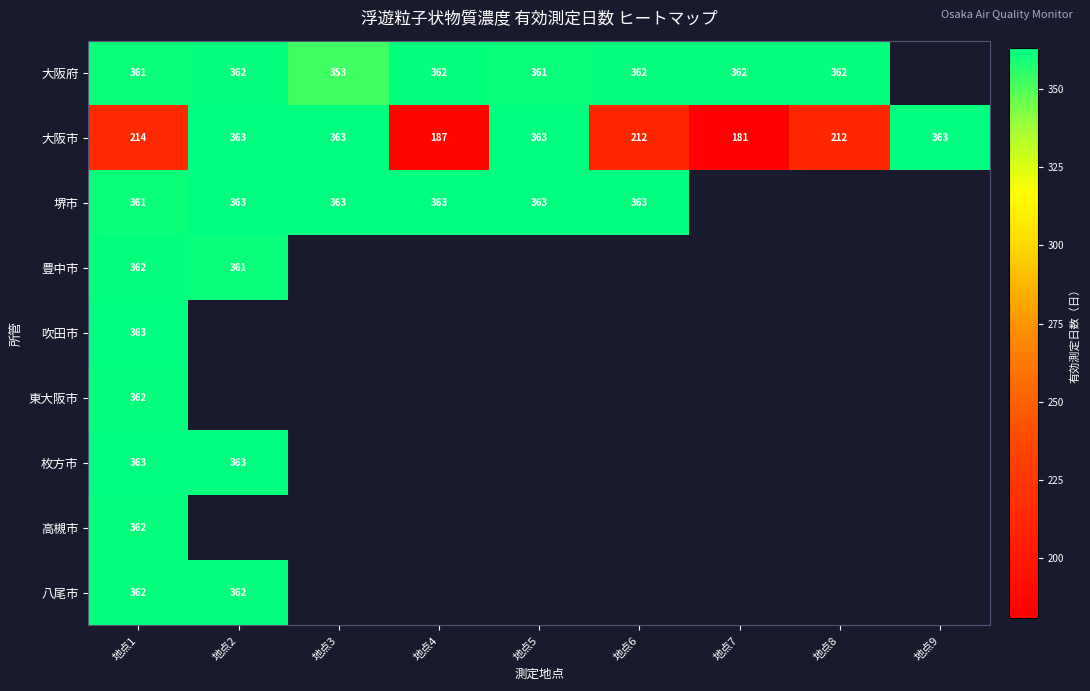

How many distinct data groups are displayed?

9